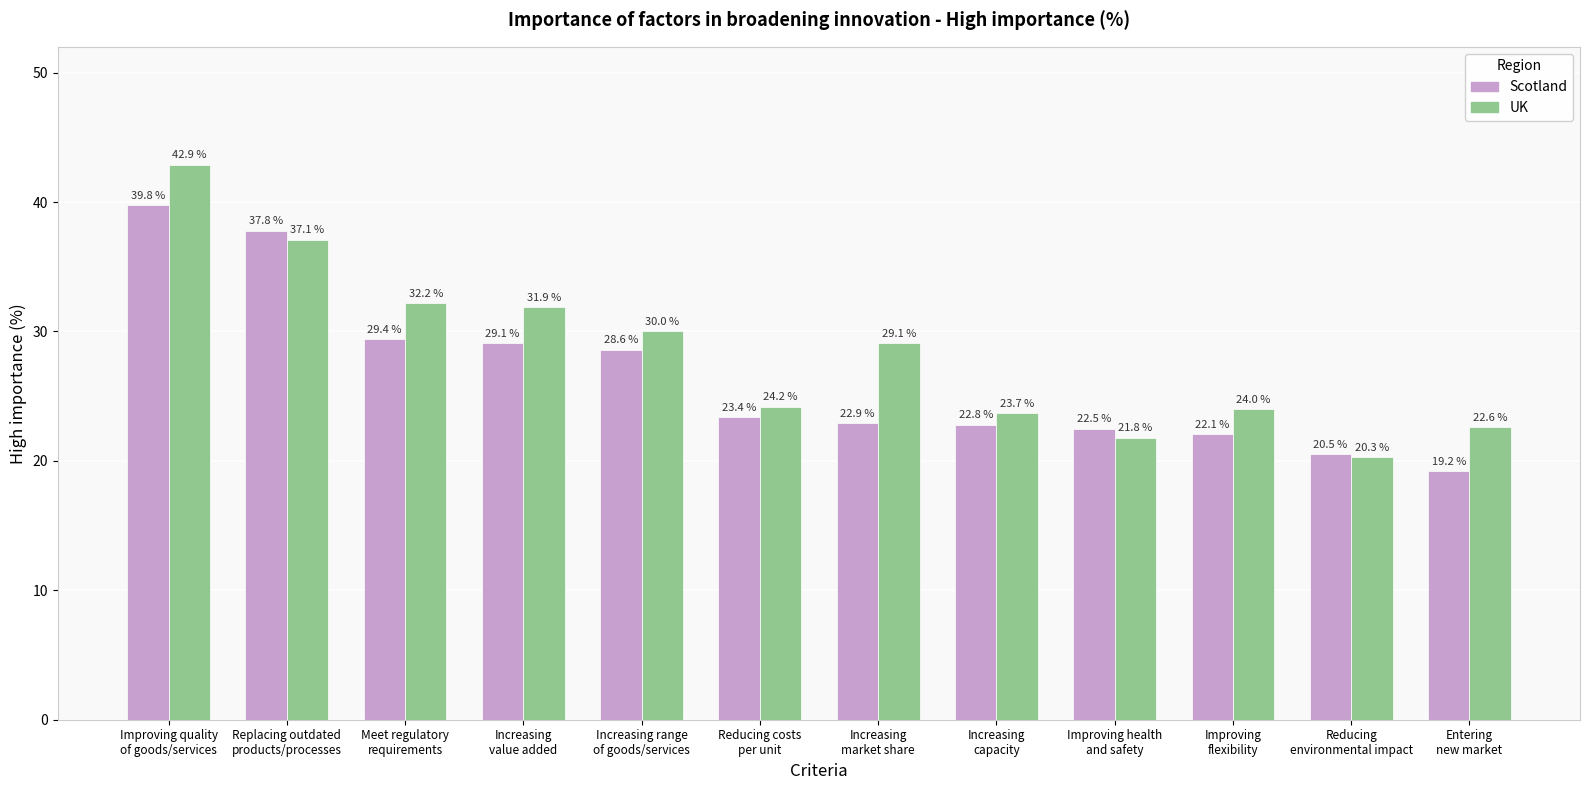

At which category is the sum across all series the highest?

Improving quality
of goods/services